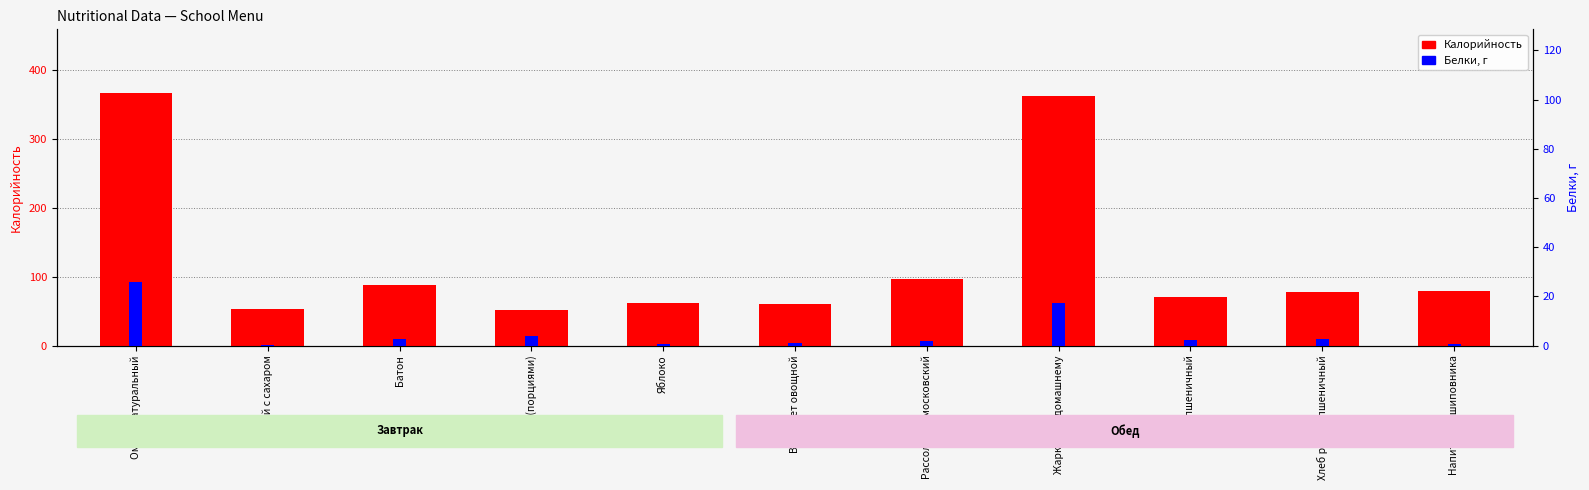

What is the smallest value displayed?

0.2